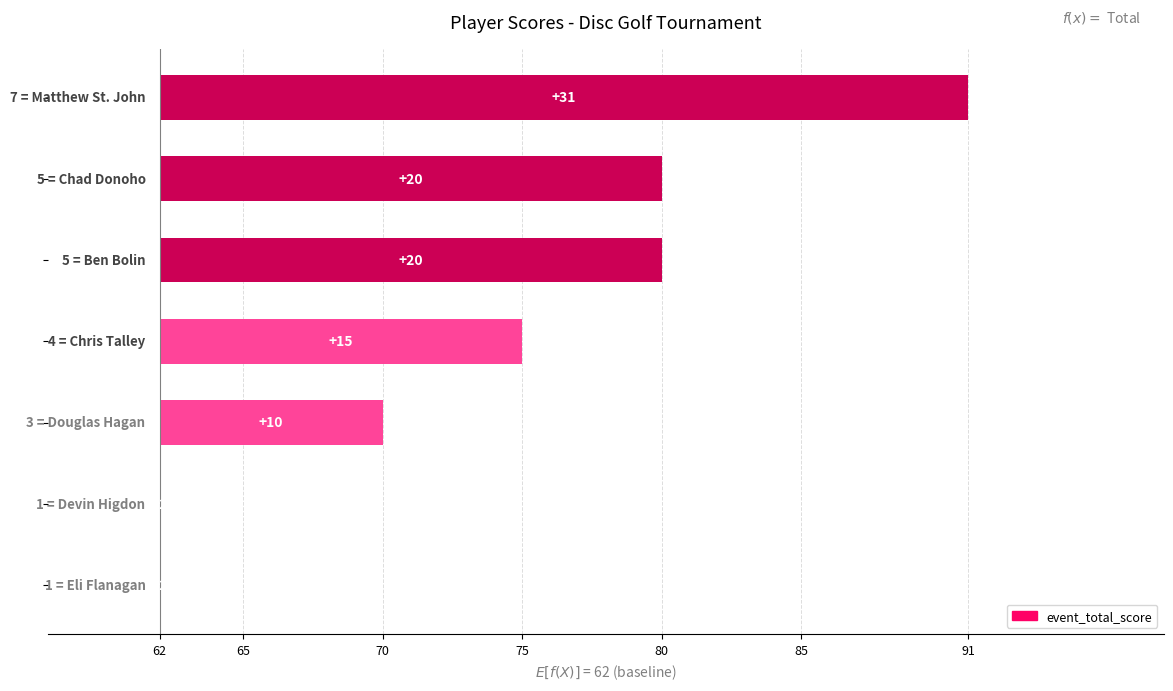

How many bars are there in total?

7